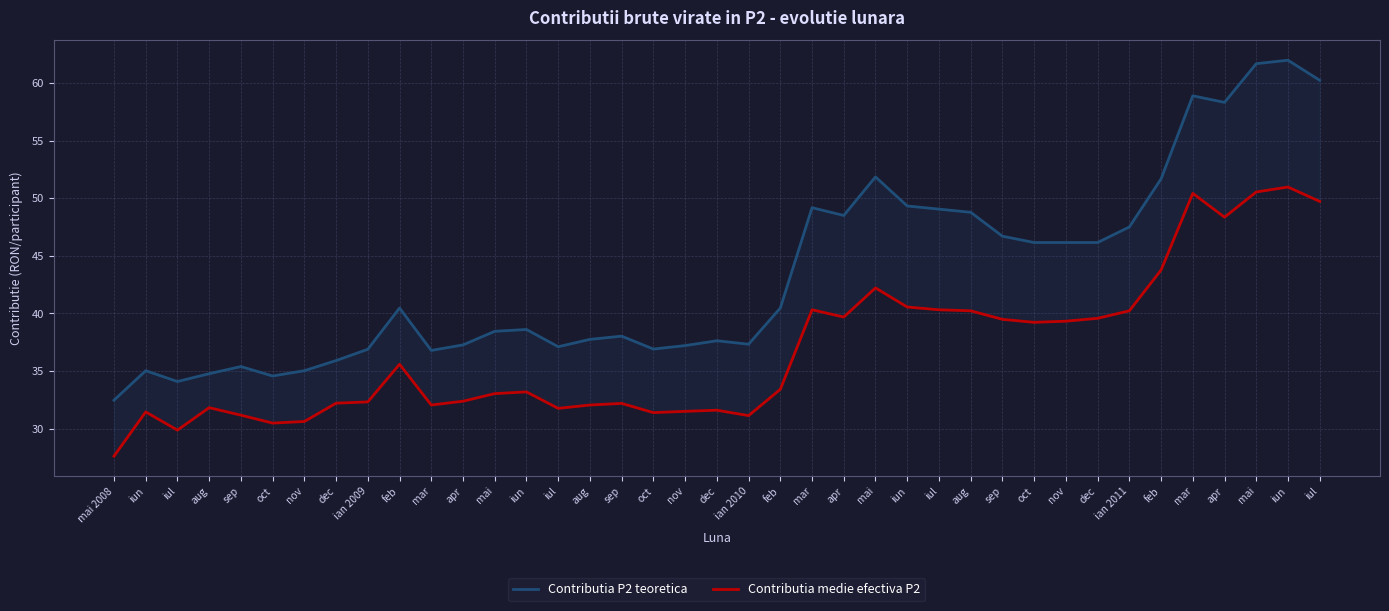

List the series in order of their peak value, lowest first.

Contributia medie efectiva P2, Contributia P2 teoretica